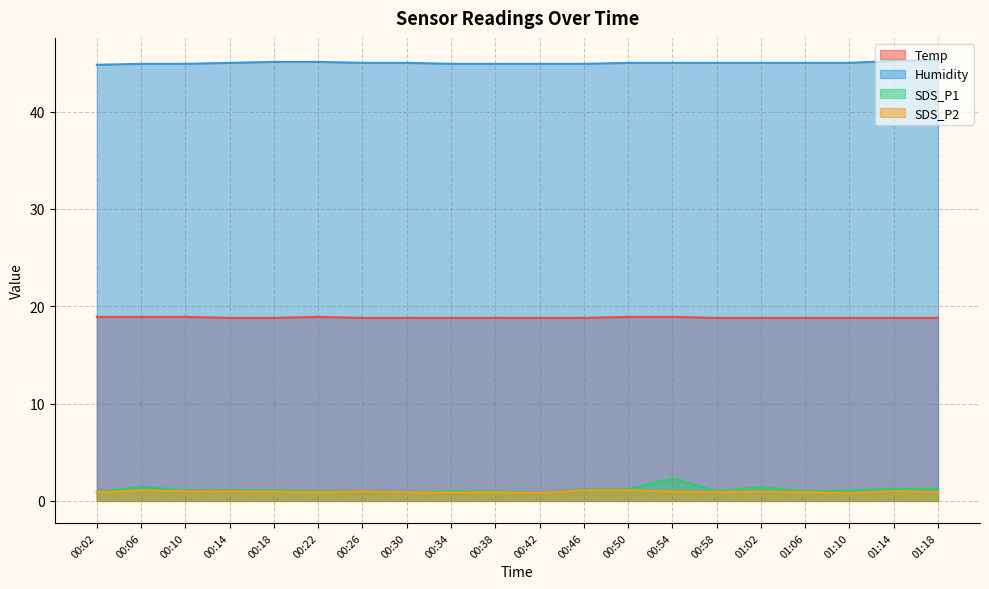

Which label corresponds to the largest value in the chart?

01:18